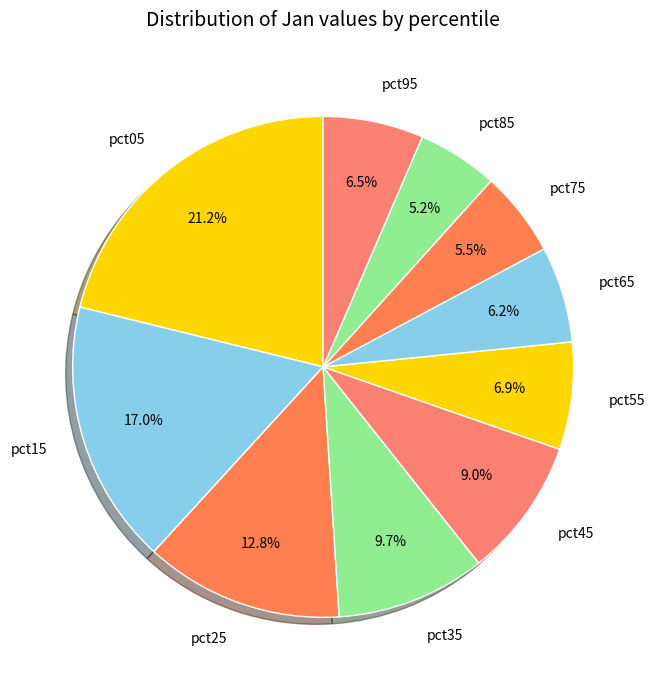

Which category has the biggest portion of the pie?

pct05